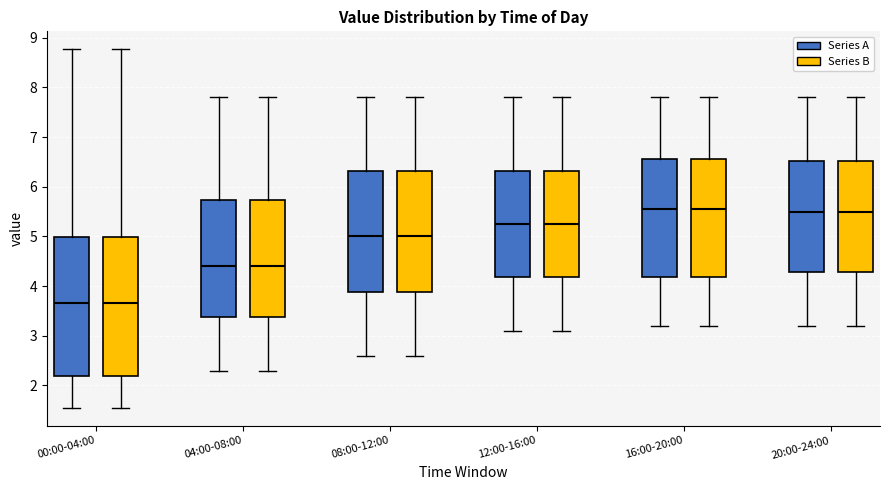

Where does the lower whisker of the box for 04:00-08:00 (Series B) end on the y-axis? The values are not printed on the chart, so give them approximately, as read against the axis.

2.3